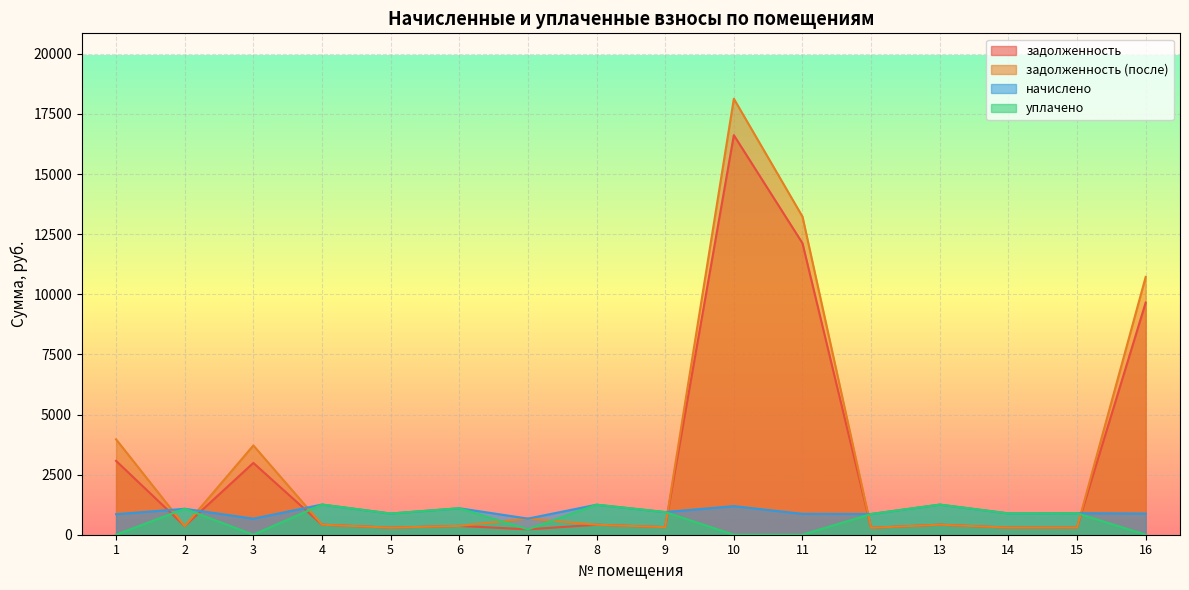

What is the sum of all начислено values?

15534.7